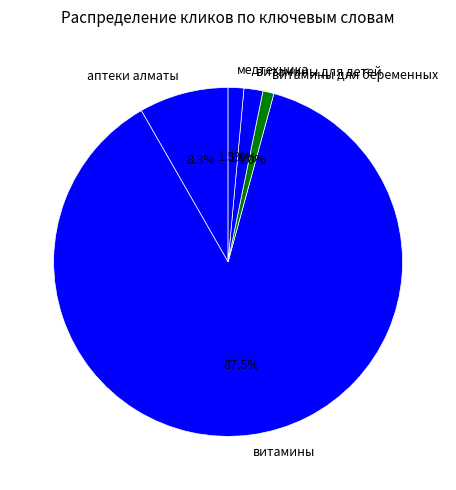

To the nearest percent, what portion does витамины для детей represent?

2%